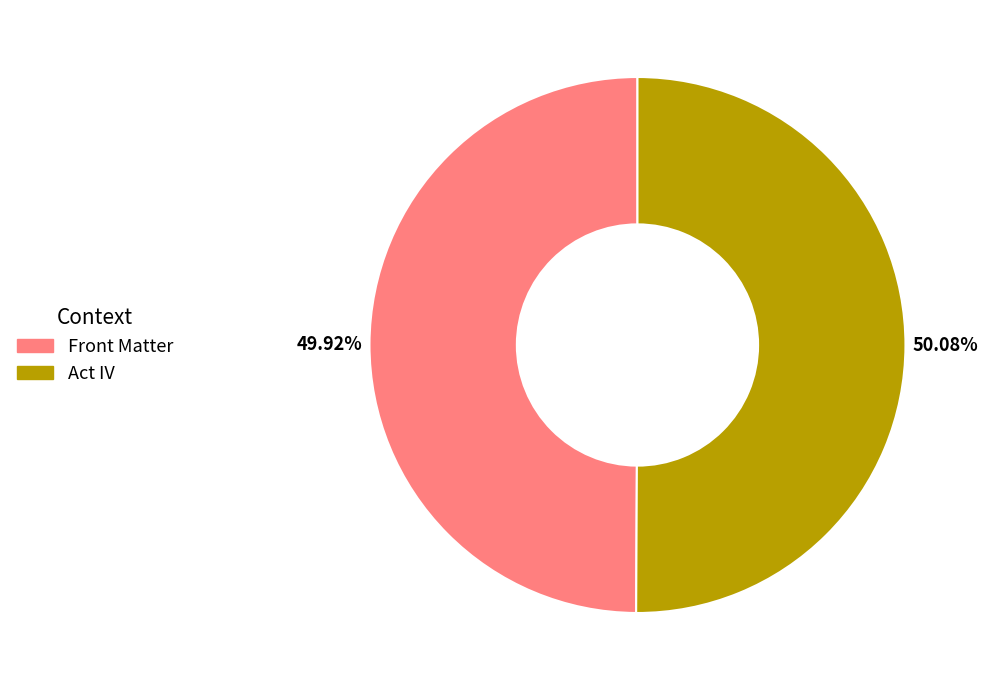

To the nearest percent, what portion does Act IV represent?

50%